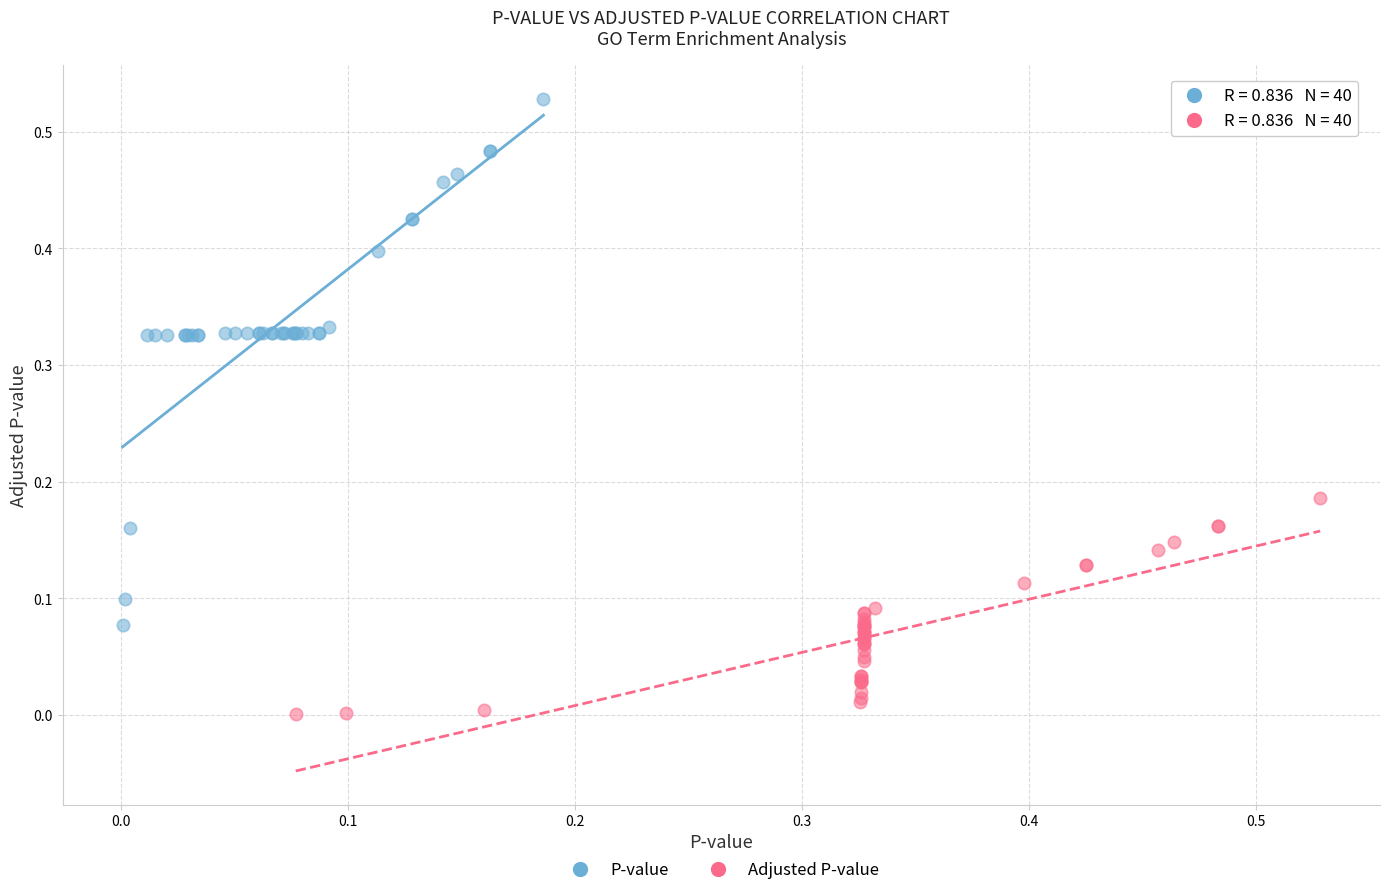

Which series contains the highest Y value?

P-value